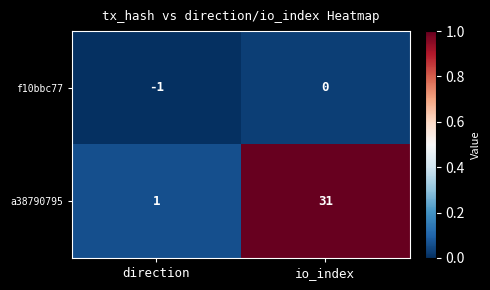

At which label is a38790795 closest to 16?

direction